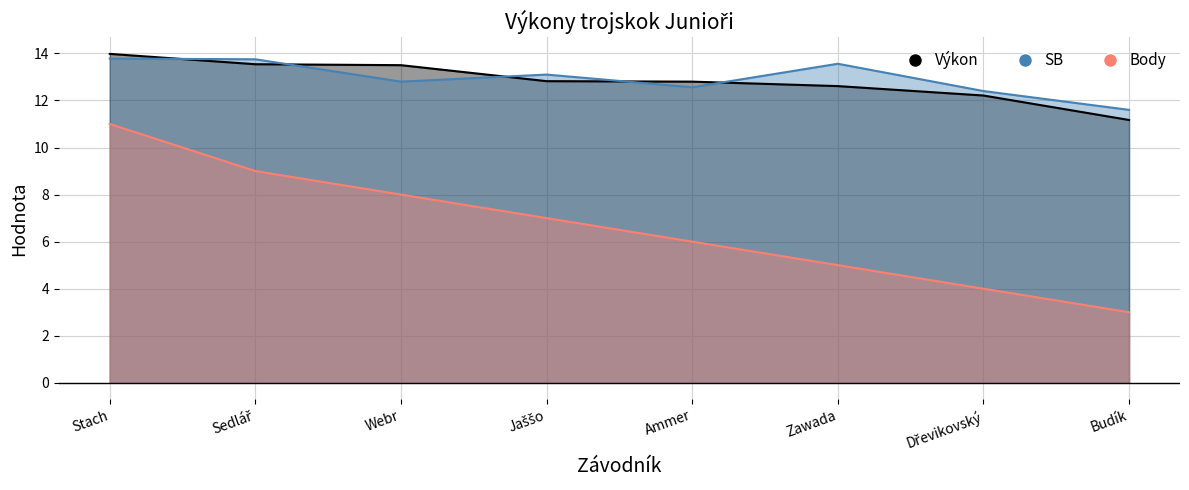

At which category is the sum across all series the highest?

Stach